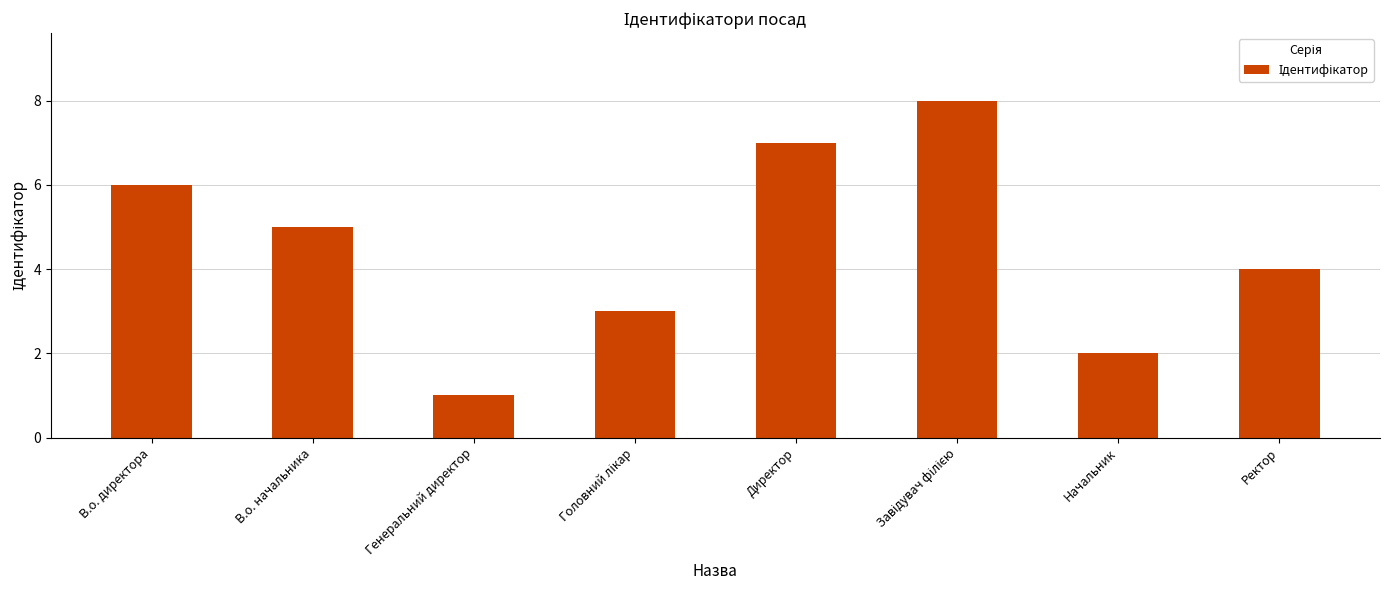

What is the ratio of the value at Генеральний директор to the value at В.о. начальника?

0.2